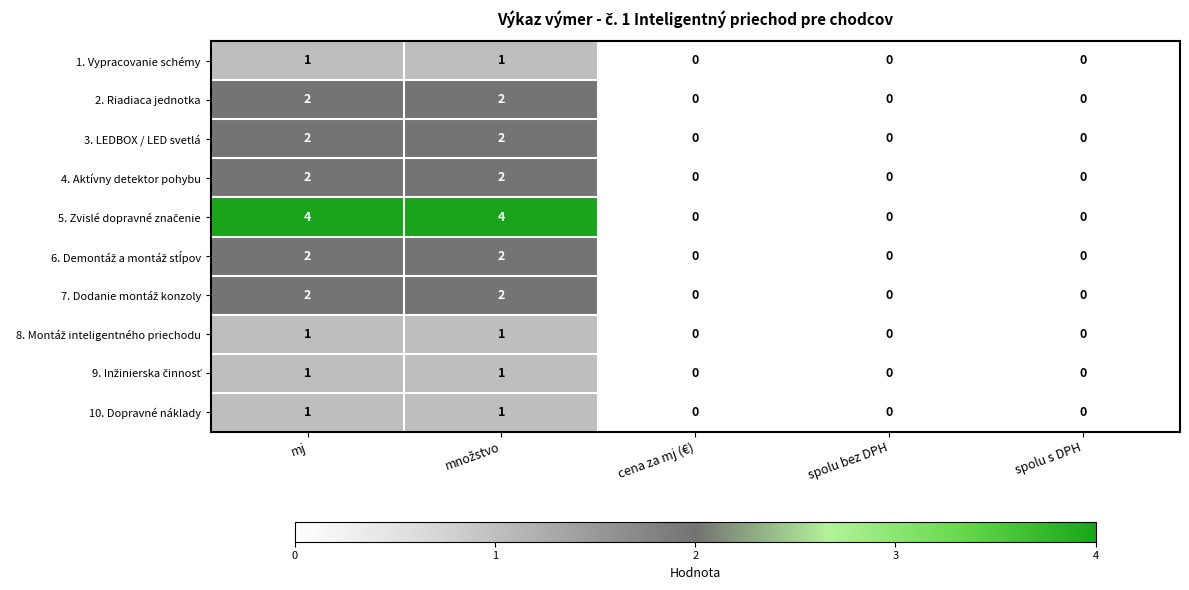

True or false: 1. Vypracovanie schémy has a value of 0 at cena za mj (€).

True